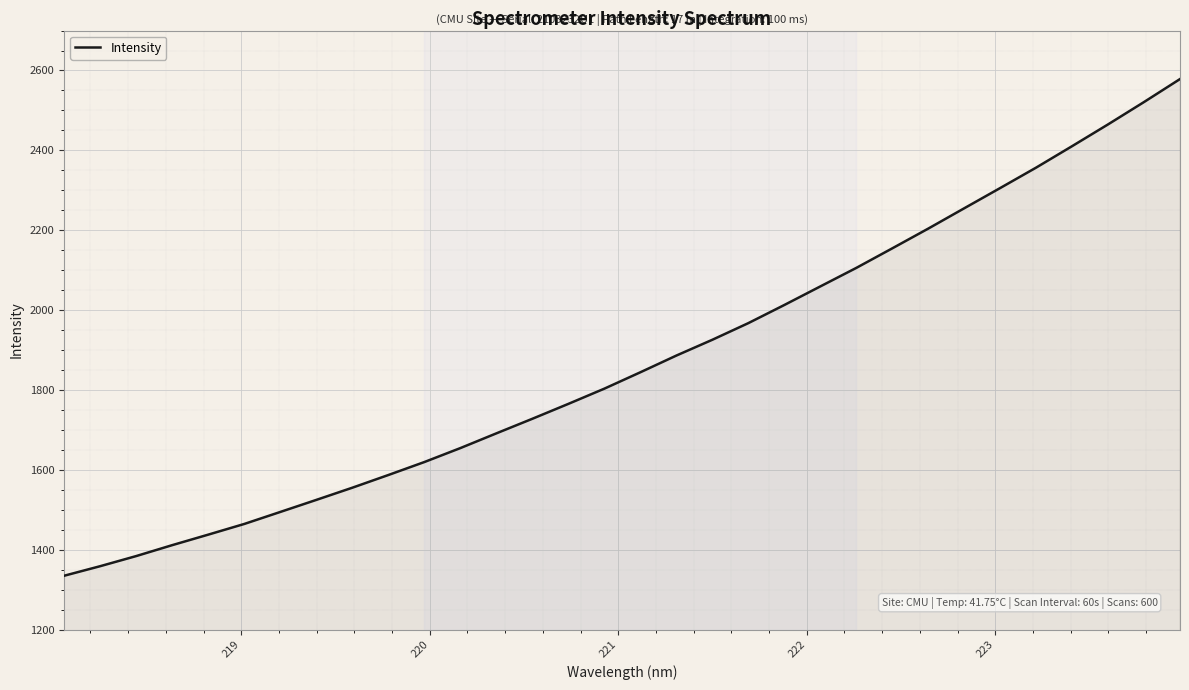

What is the difference between the maximum and minimum values?

1243.7